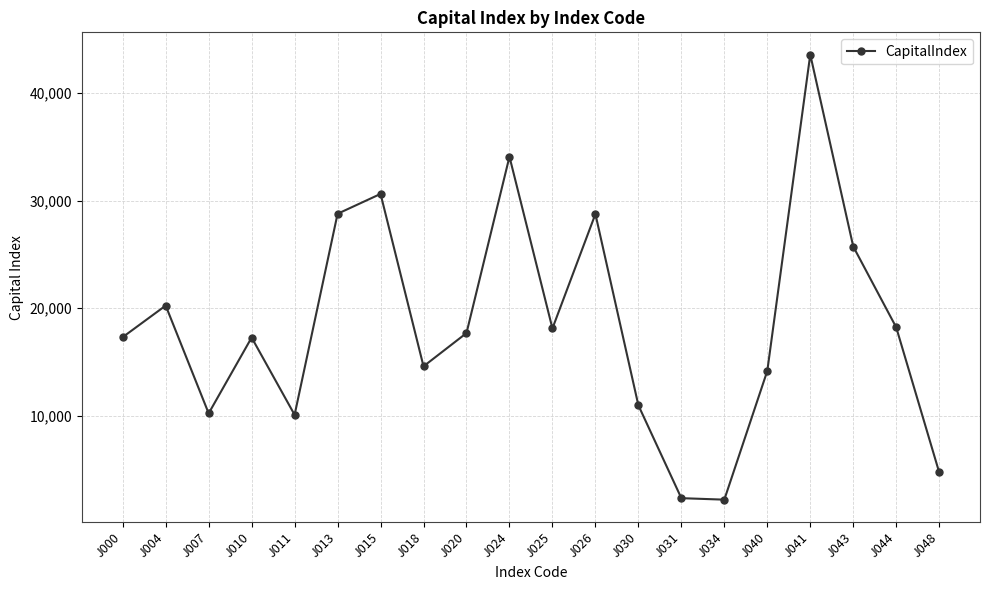

How many categories are shown in the chart?

20